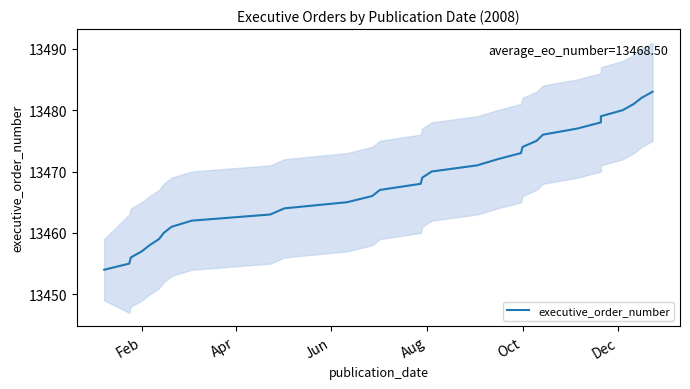

How many lines are shown in the chart?

1